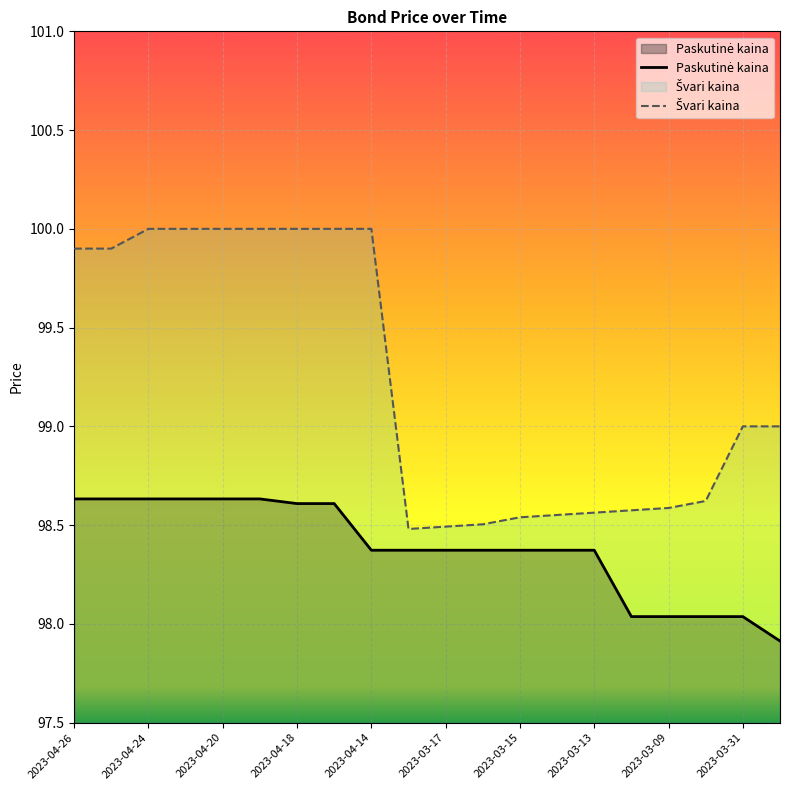

What are all the series names shown in the legend?

Paskutinė kaina, Švari kaina